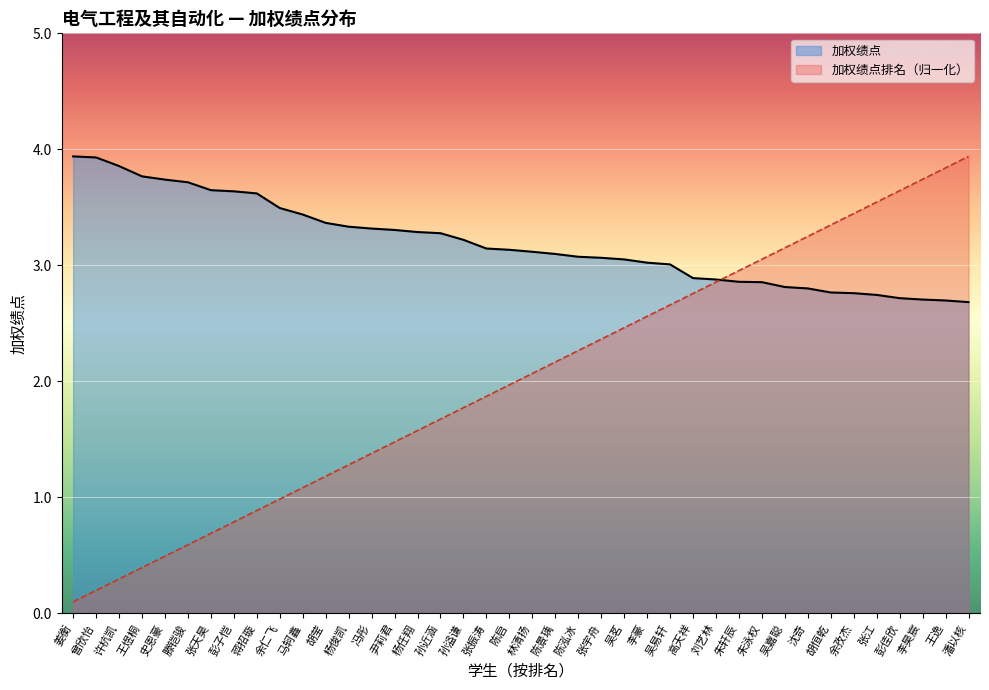

Does the chart display data point markers on the line(s)?

No